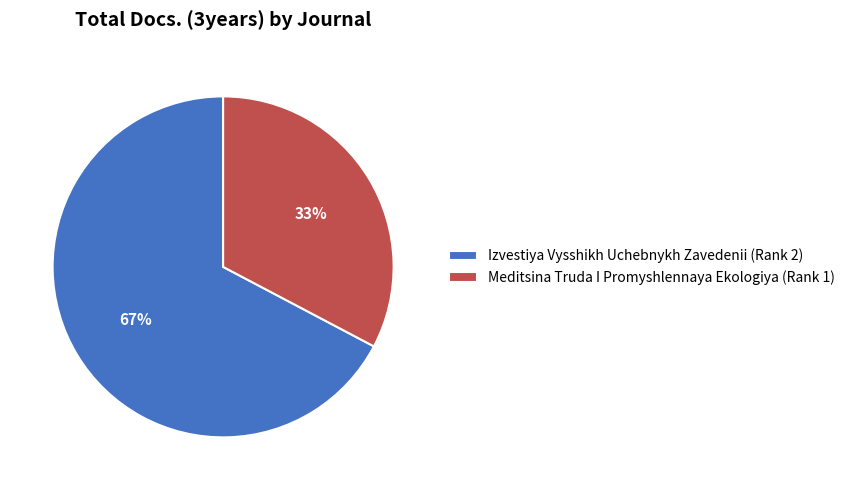

Is it true that Izvestiya Vysshikh Uchebnykh Zavedenii (Rank 2) is 67% of the pie?

True